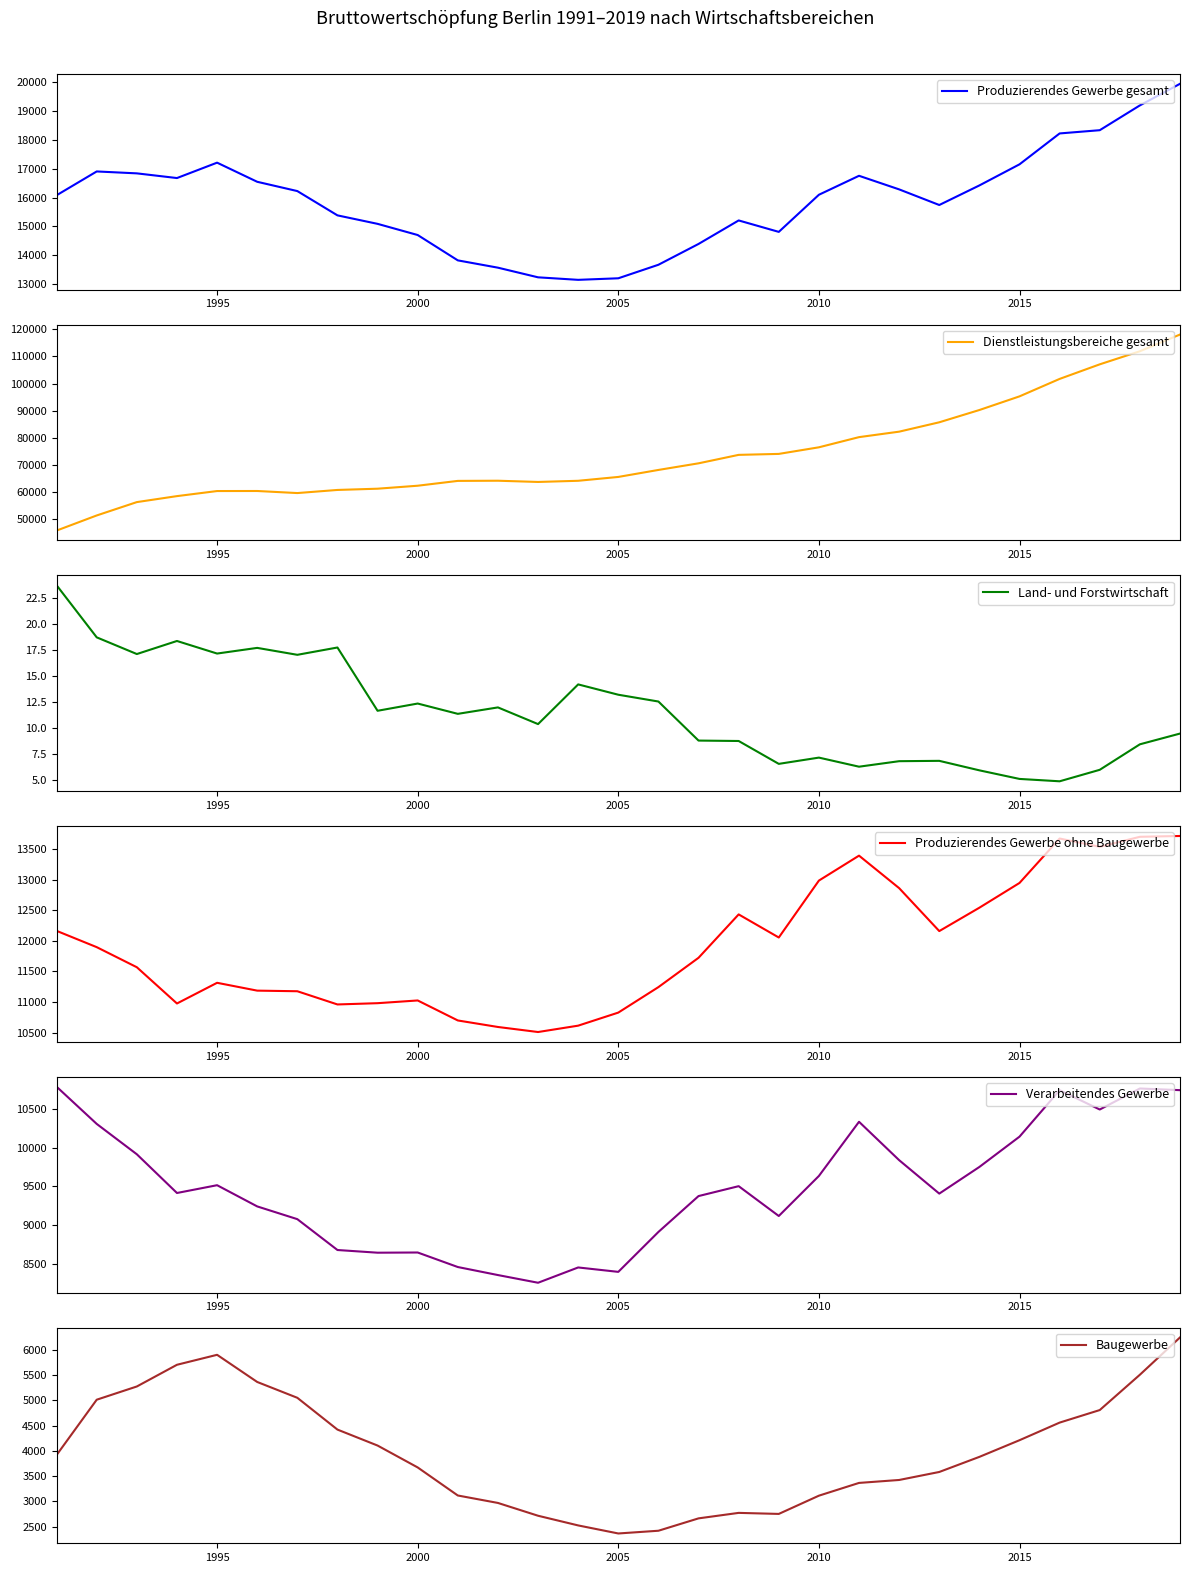

What is the sum of all Verarbeitendes Gewerbe values?

274896.3